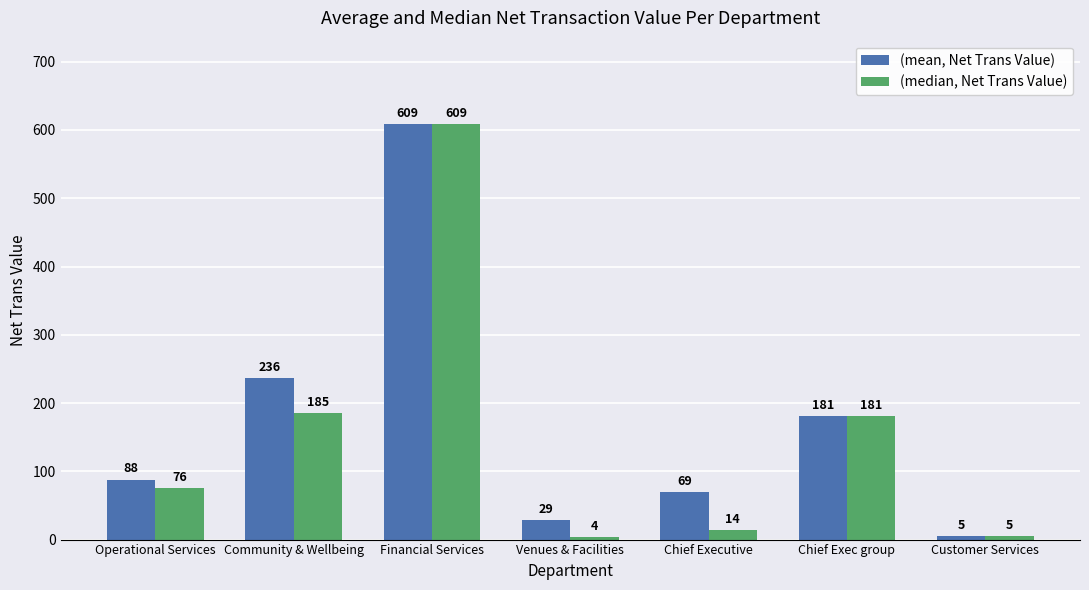

Is it true that (mean, Net Trans Value) equals 5 at Customer Services?

True